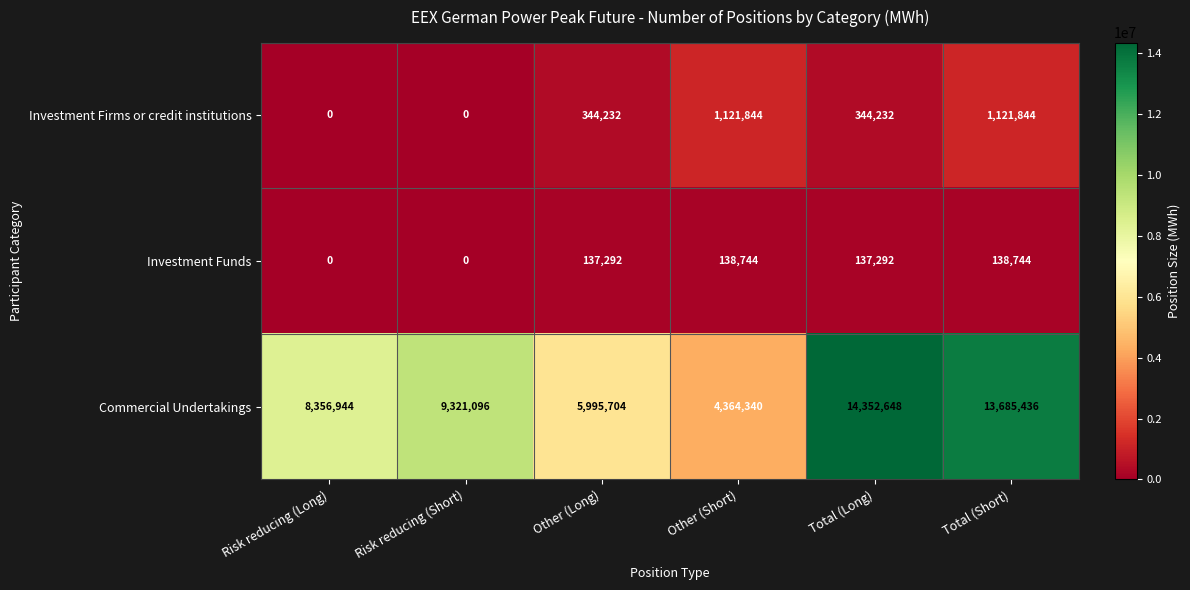

Reading right to left, what are all the values shown in this chart?

Investment Firms or credit institutions: 1121844	344232	1121844	344232	0	0
Investment Funds: 138744	137292	138744	137292	0	0
Commercial Undertakings: 13685436	14352648	4364340	5995704	9321096	8356944